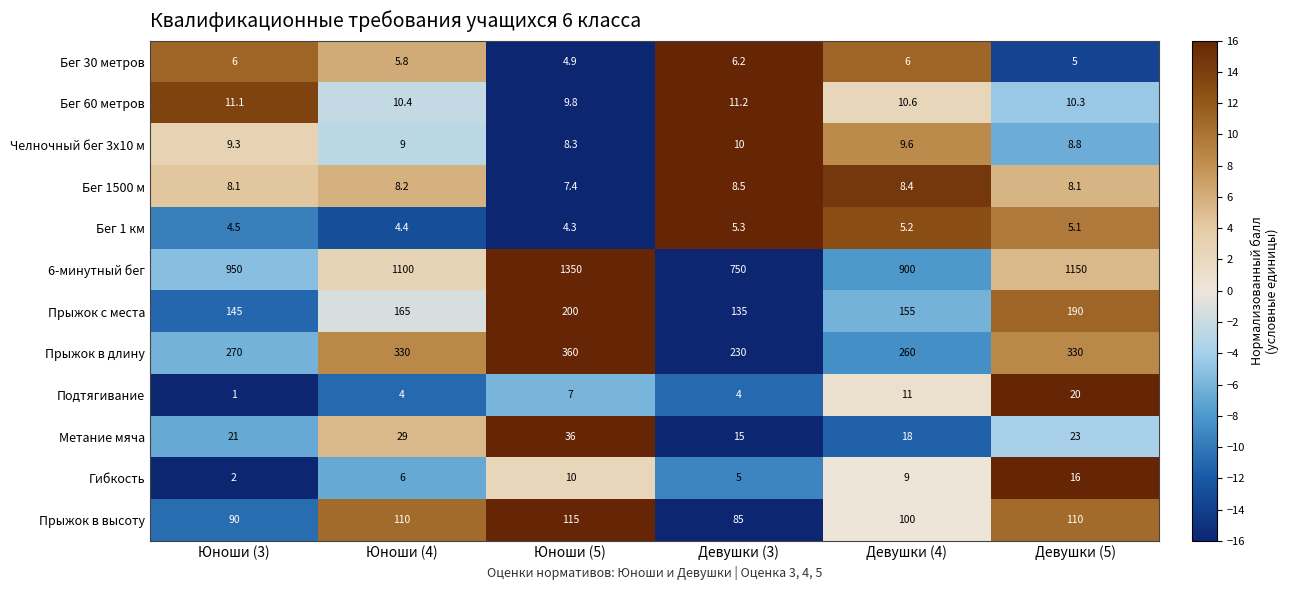

What is the difference between the maximum and minimum values in the Гибкость series?

14.0